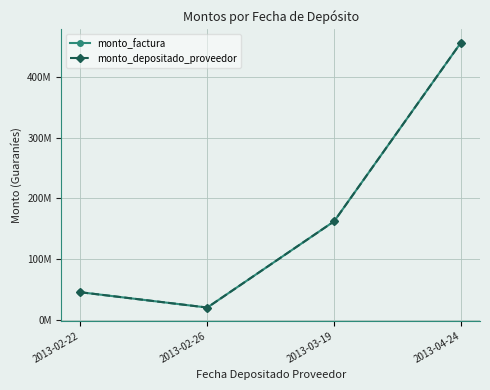

What position from the right is 2013-03-19?

2